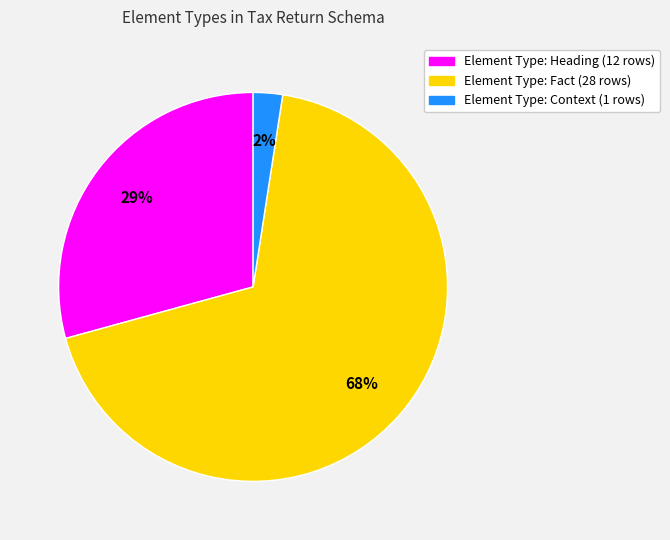

Is there a majority slice in this chart?

Yes